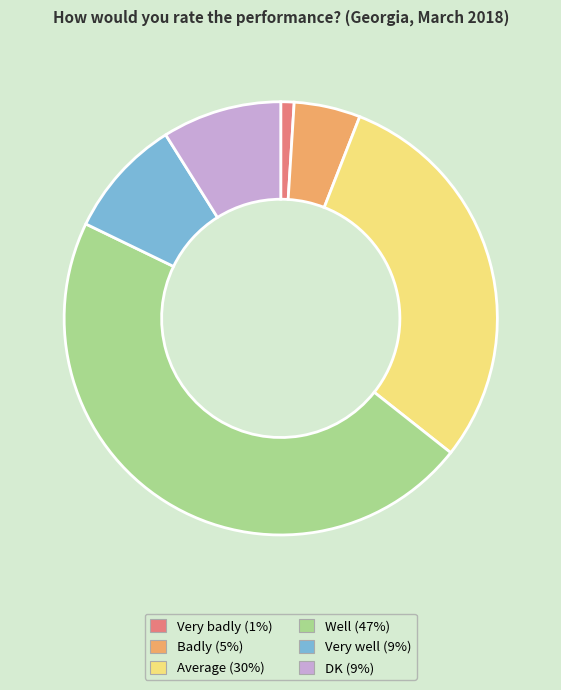

Do Very badly and Well together represent more than half of the pie?

No